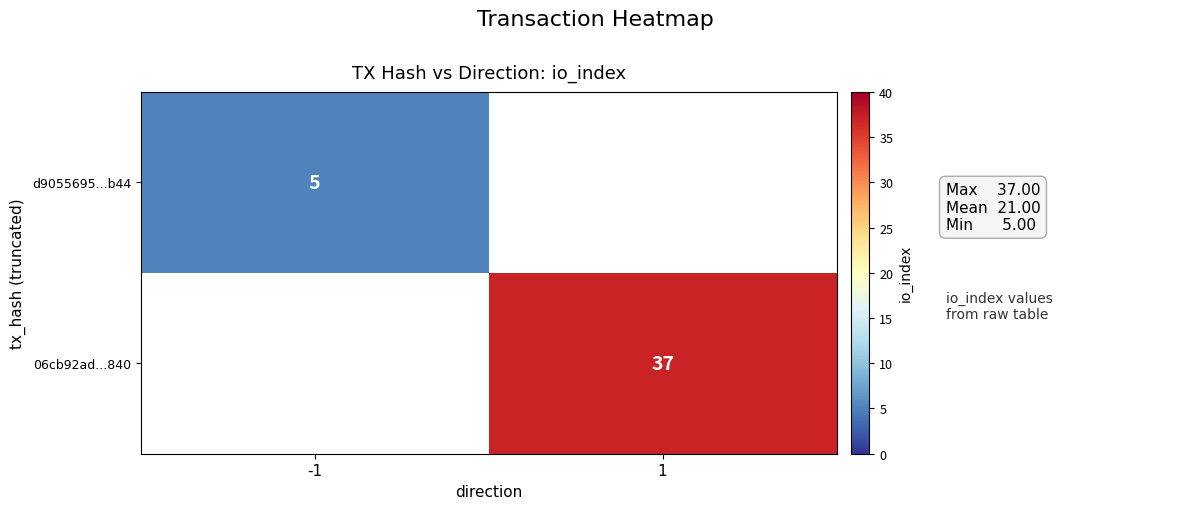

What is the maximum value shown in the chart?

37.0